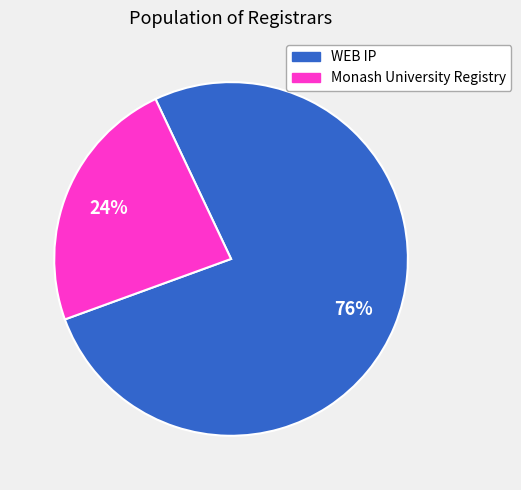

How many segments does this pie chart have?

2